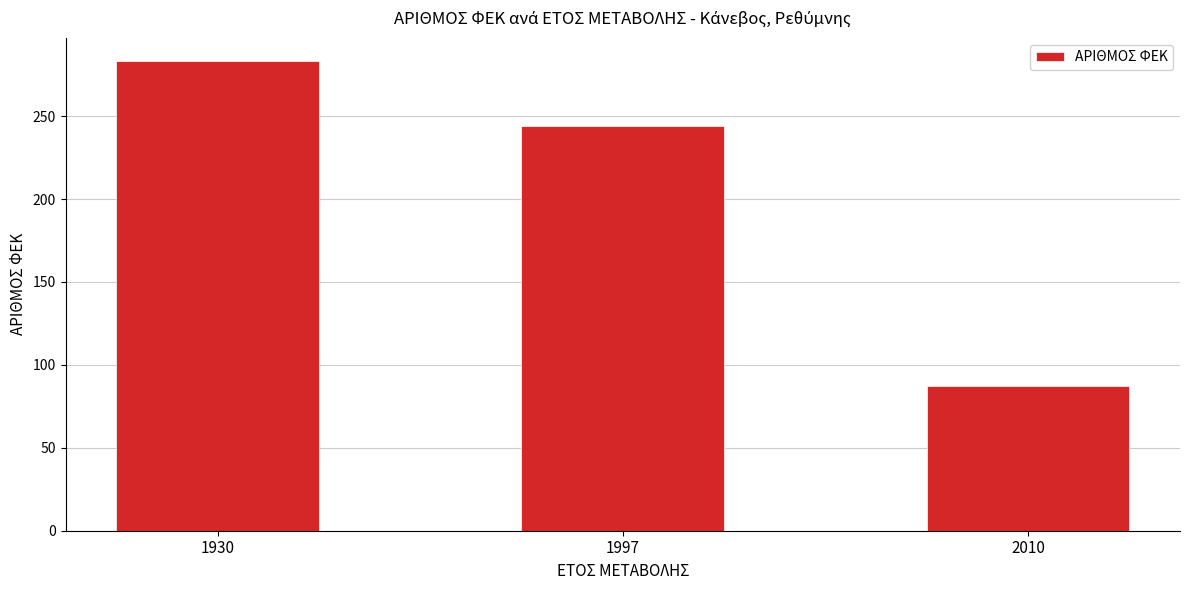

True or false: the data shows 283 at 1930.

True